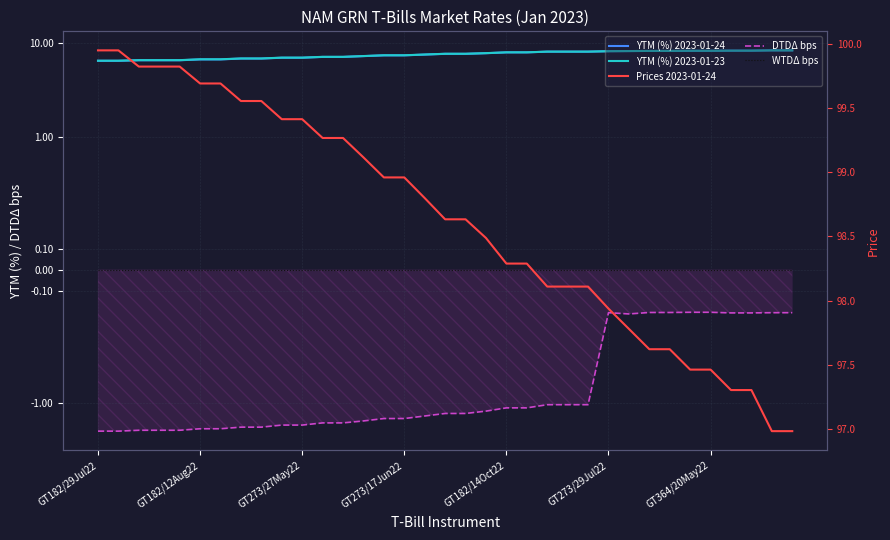

At how many categories does at least one series exceed 7?

35